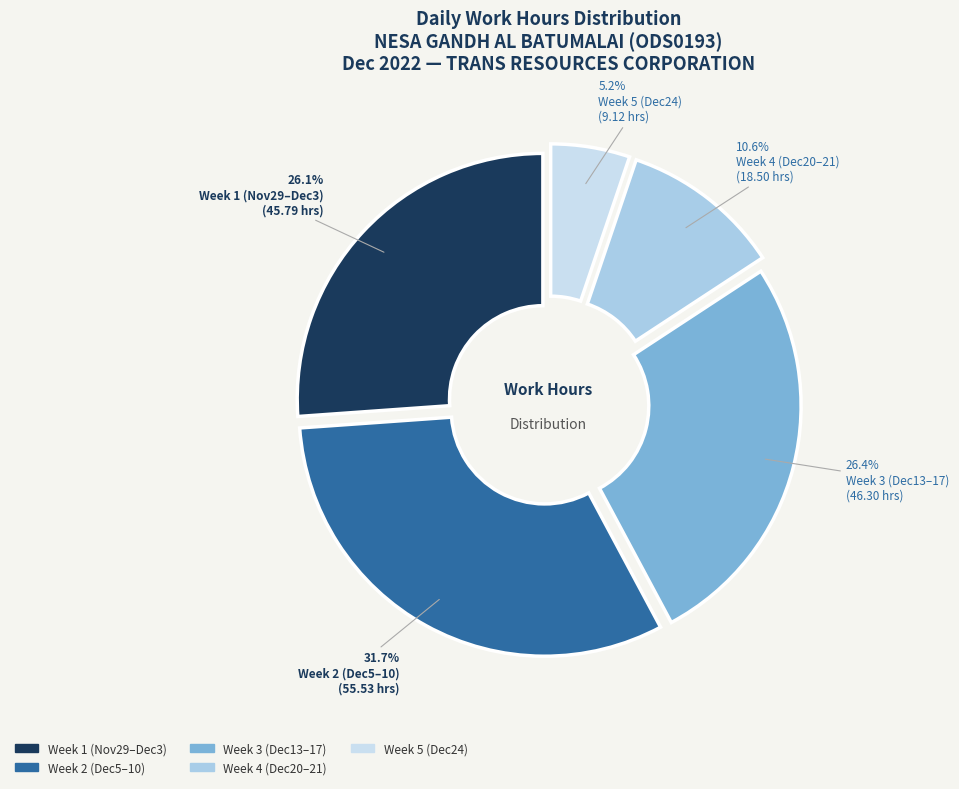

Is it true that 5-Mon is 17% of the pie?

False